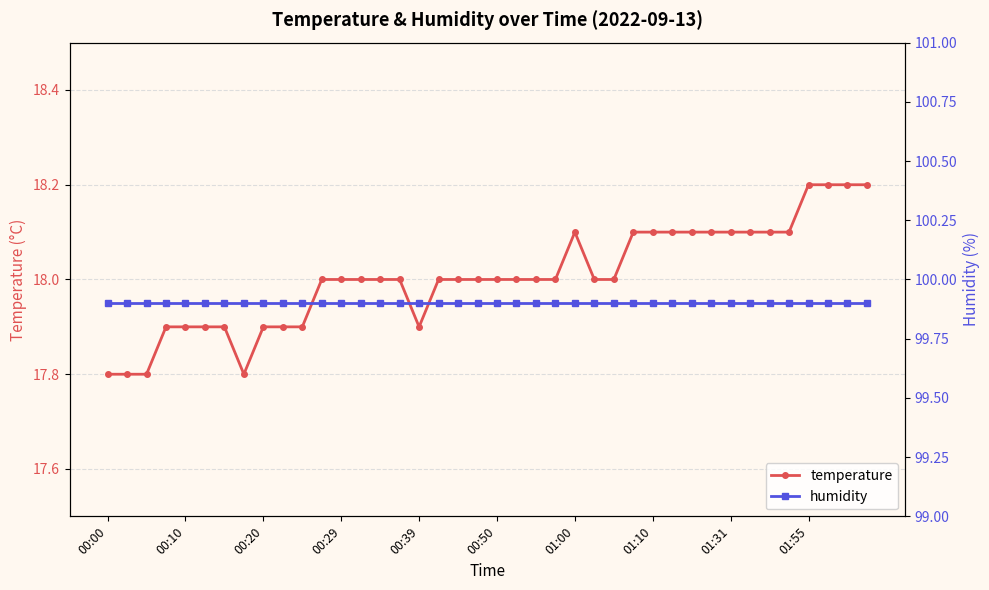

What is the total value across all series at 13?

117.9